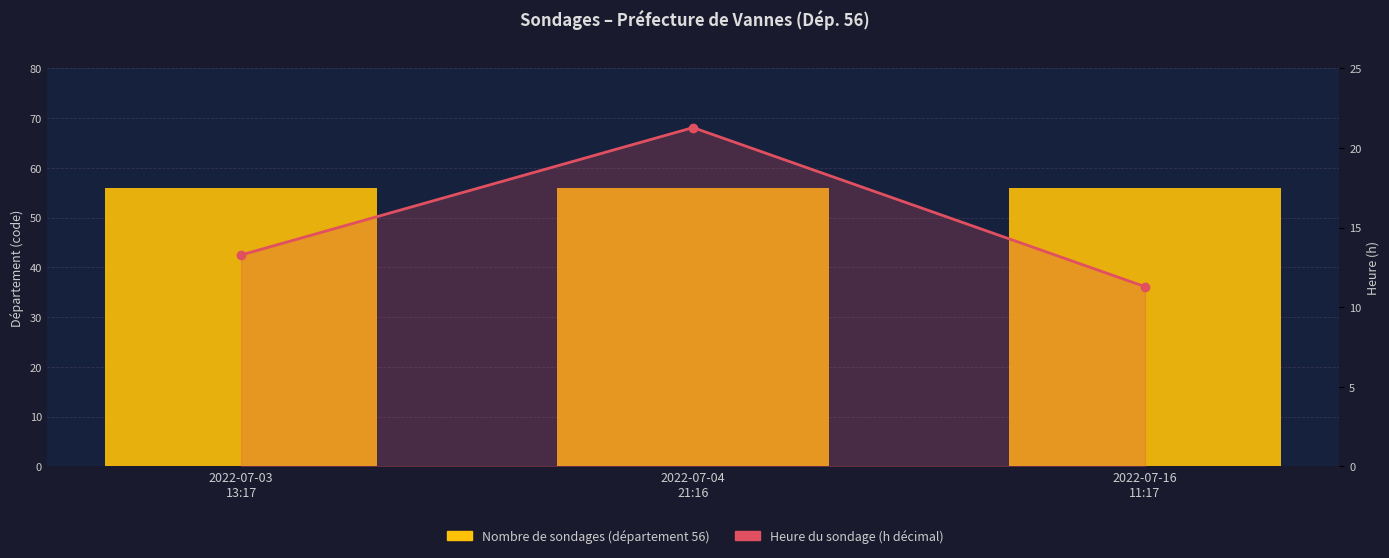

What is the difference between the highest and lowest values at 2022-07-03
13:17?

42.7